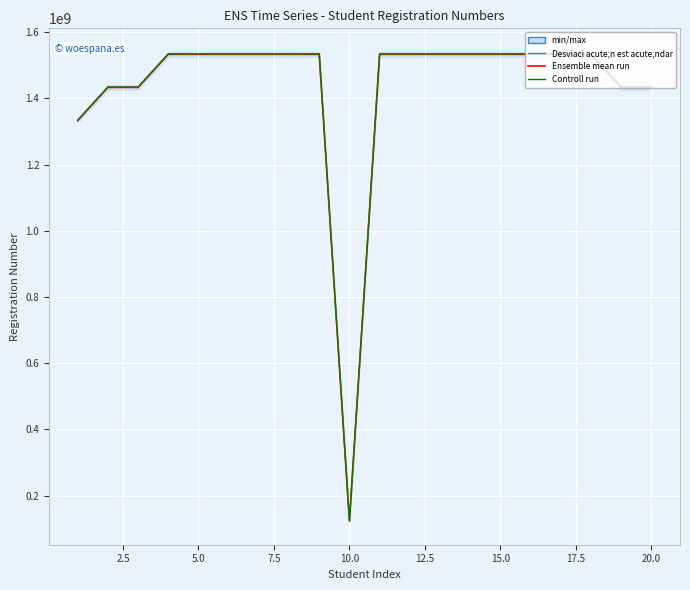

True or false: Controll run has a value of 999141728.1 at 17.5.

False